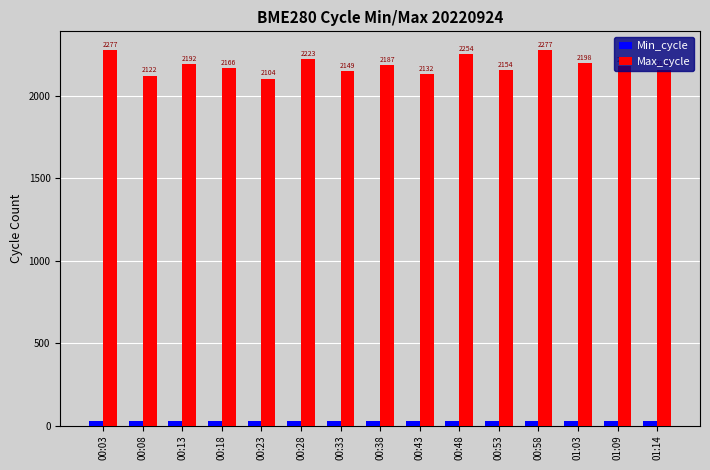

What is the difference between the highest and lowest values at 00:58?

2249